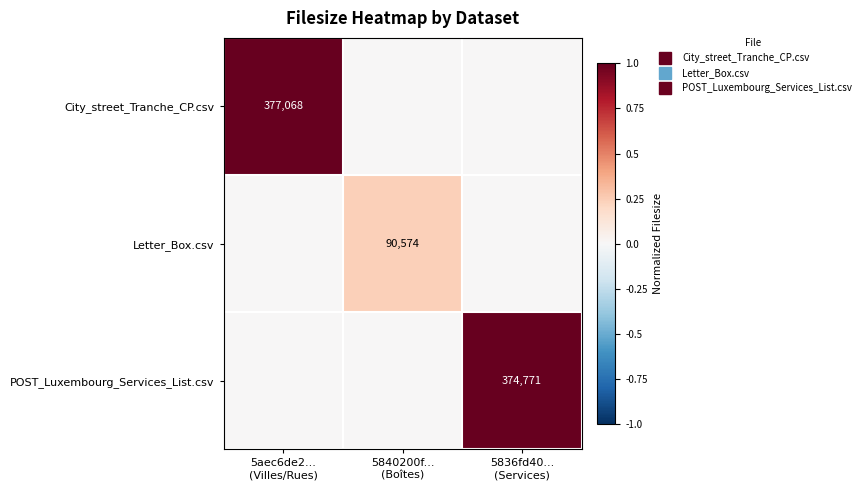

Is the value of City_street_Tranche_CP.csv at 5aec6de2... (Villes/Rues) greater than the value of POST_Luxembourg_Services_List.csv at 5836fd40... (Services)?

Yes